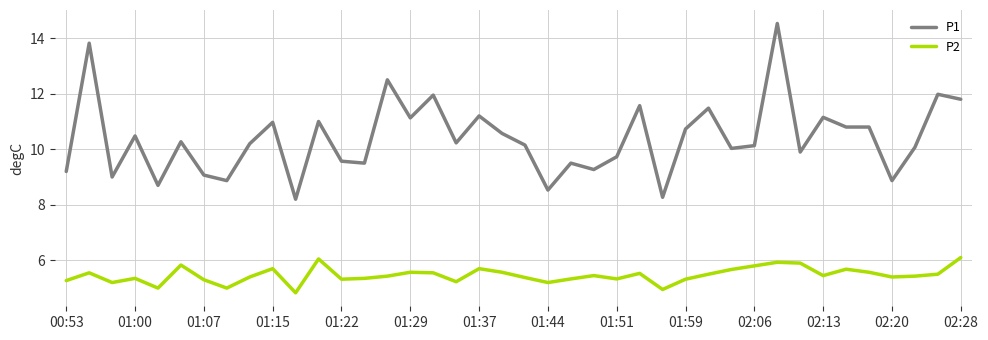

What is the maximum value for P1?

14.5